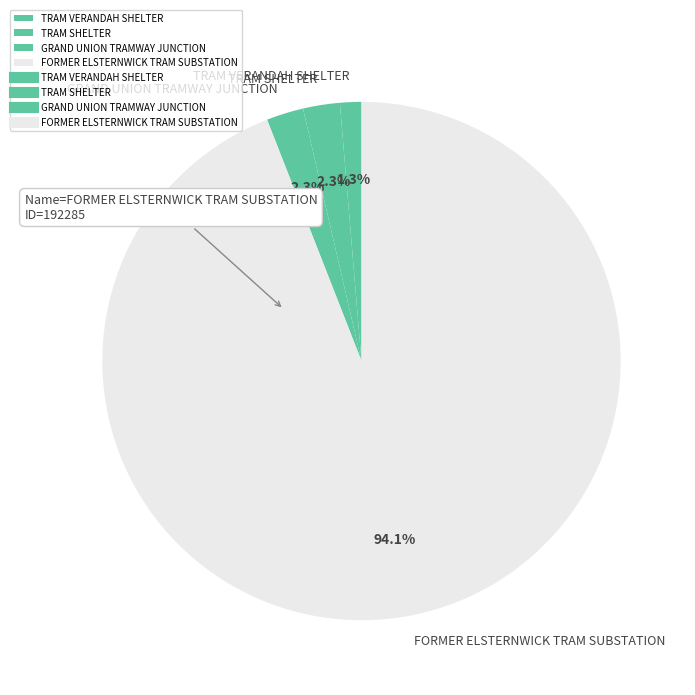

How many slices are in this pie chart?

4